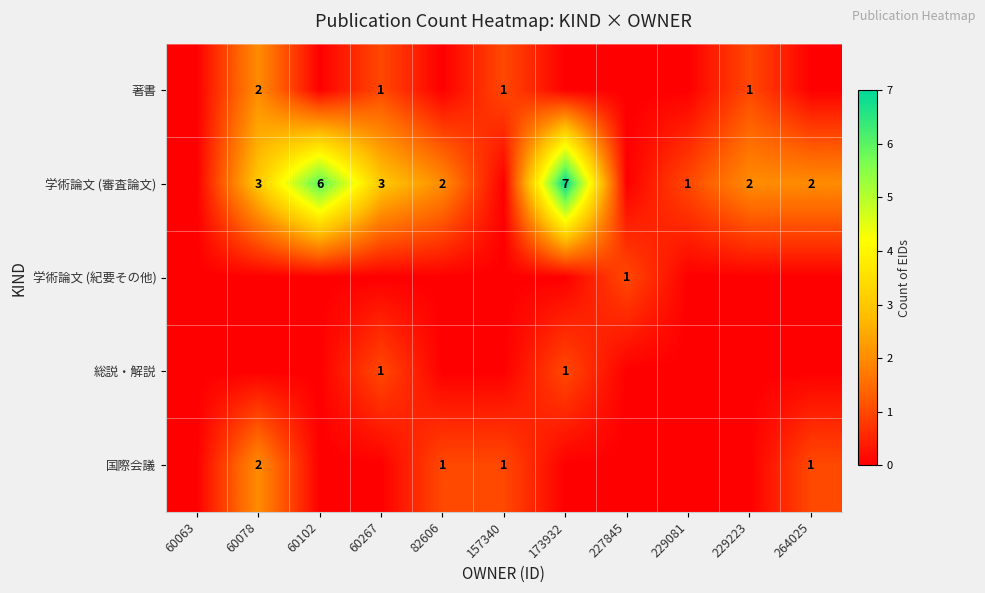

Is it true that 著書 equals 2 at 60267?

False